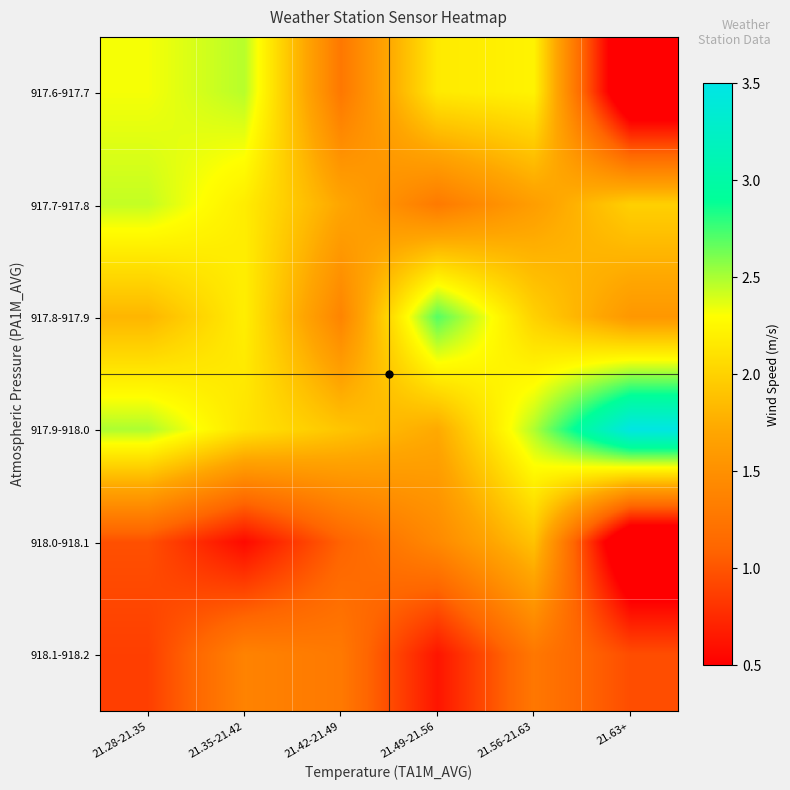

Which series has the largest total across all categories?

917.9-918.0